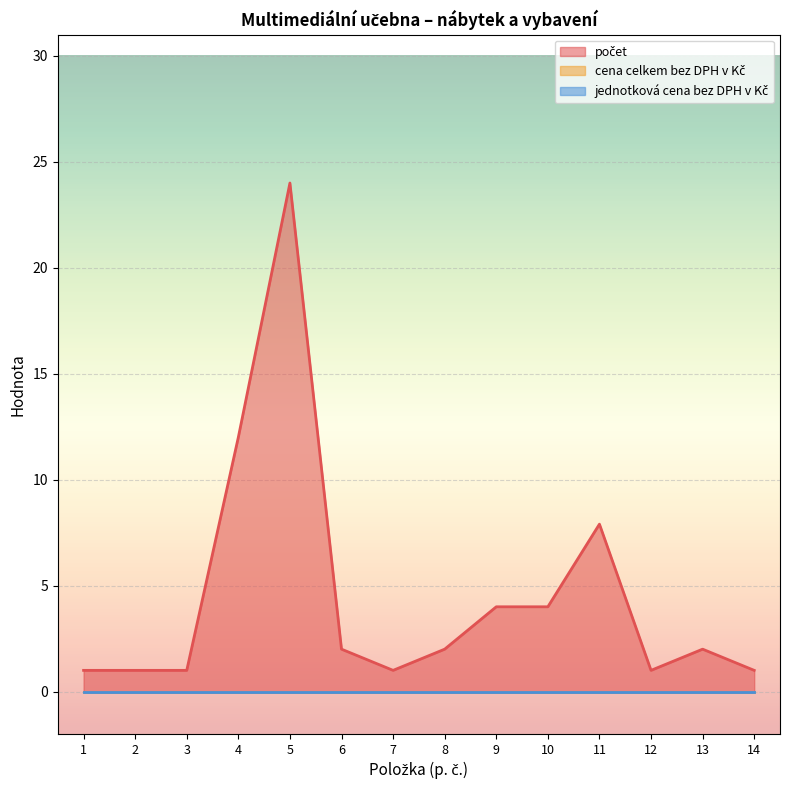

What is the sum of all počet values?

63.9